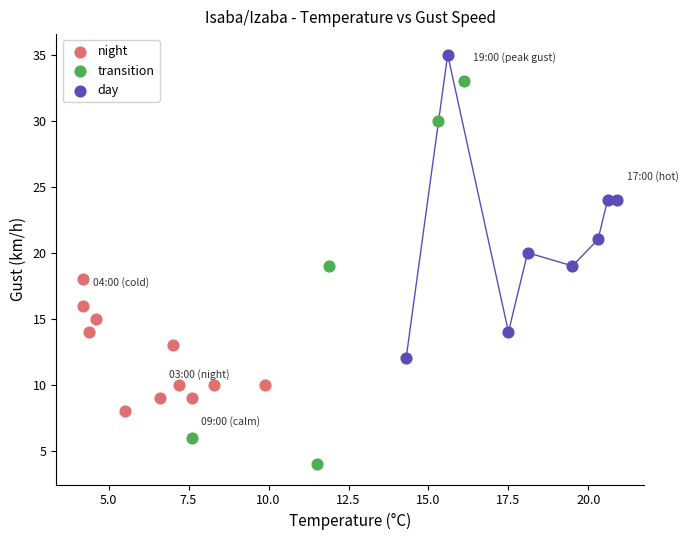

Which series contains the highest Y value?

day